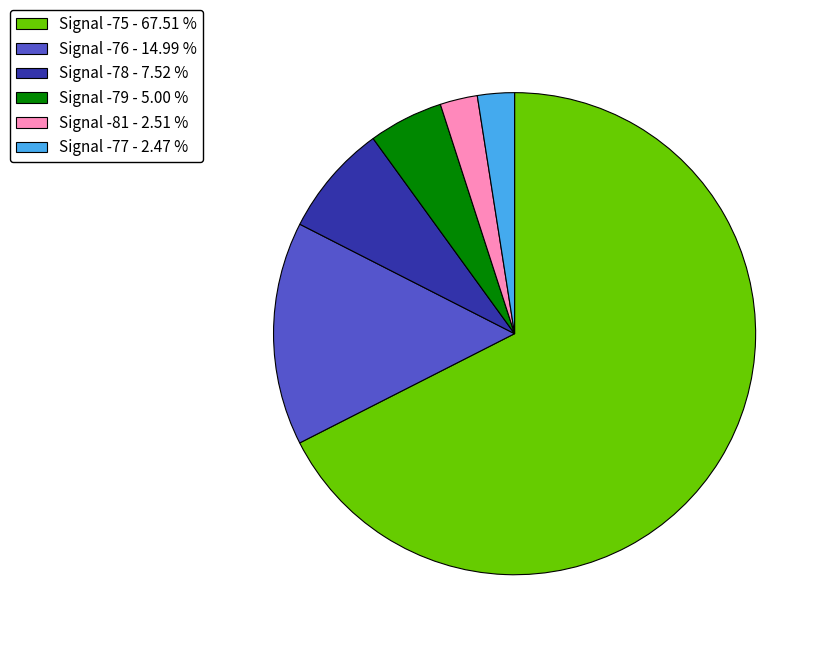

Is the sum of Signal -75 - 67.51 % and Signal -79 - 5.00 % greater than half?

Yes